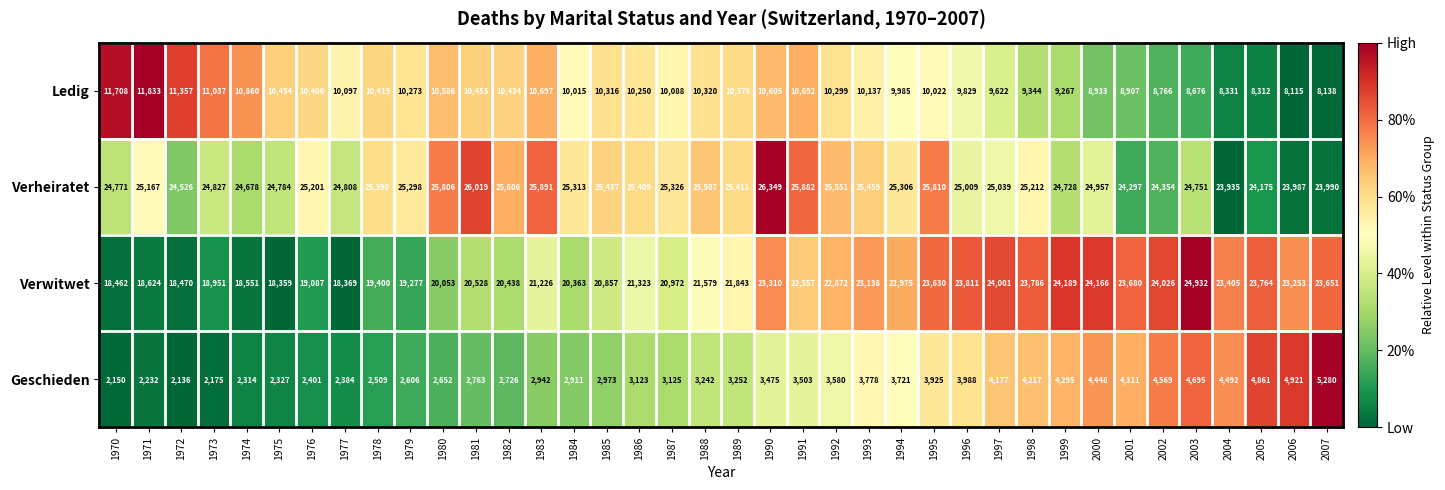

At which label does Verheiratet reach its minimum?

2004